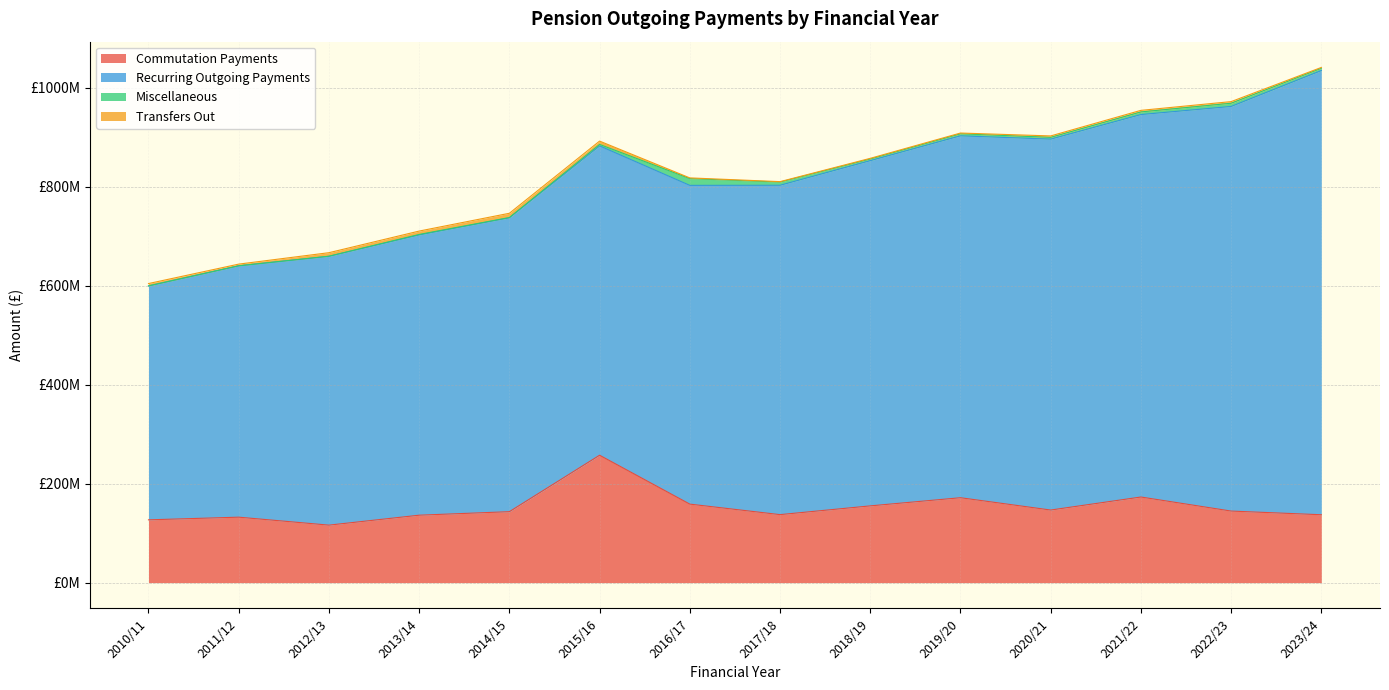

Which has a higher value, 2020/21 or 2022/23?

2020/21